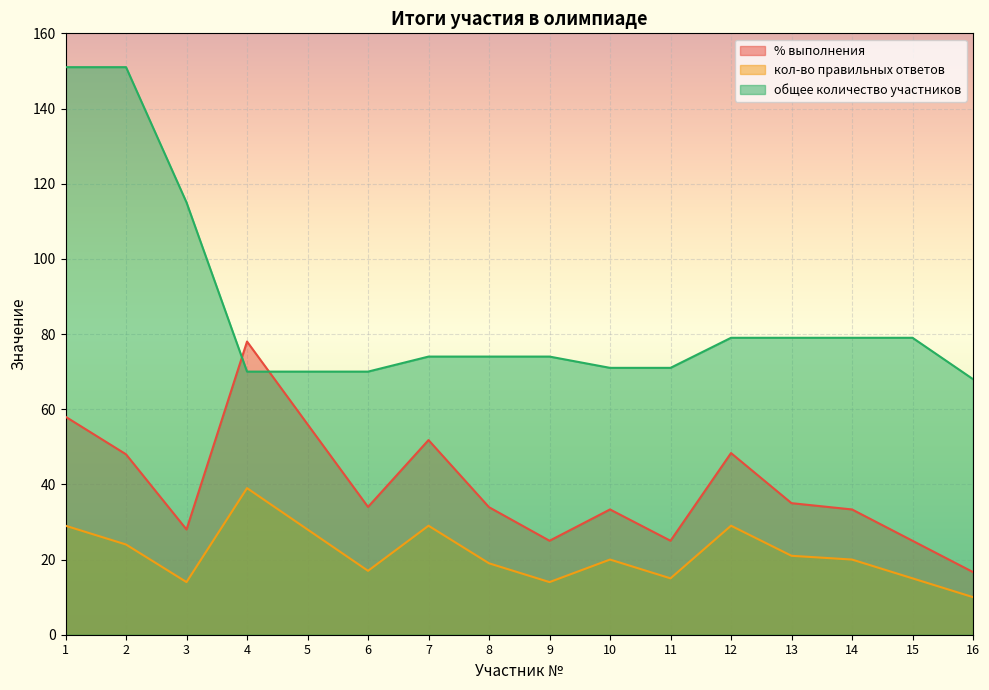

What is the approximate value of общее количество участников at 6?

70.0